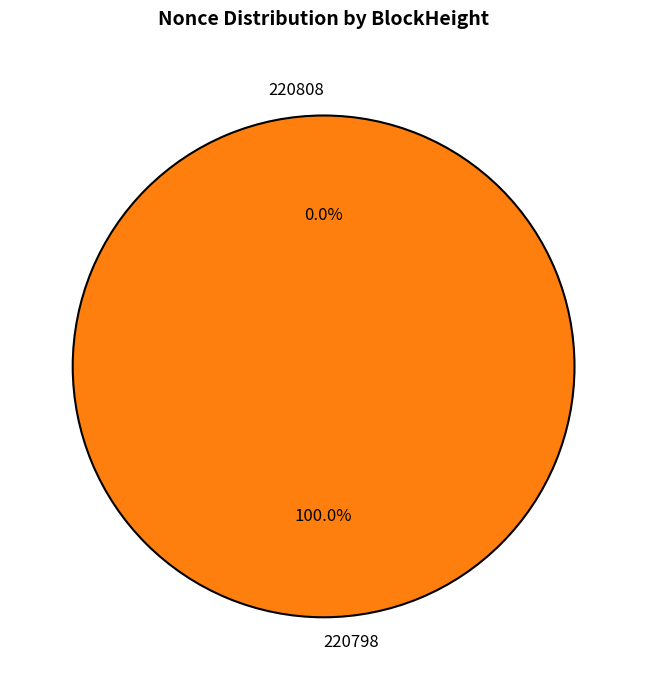

Which slice represents more than half of the pie?

220798